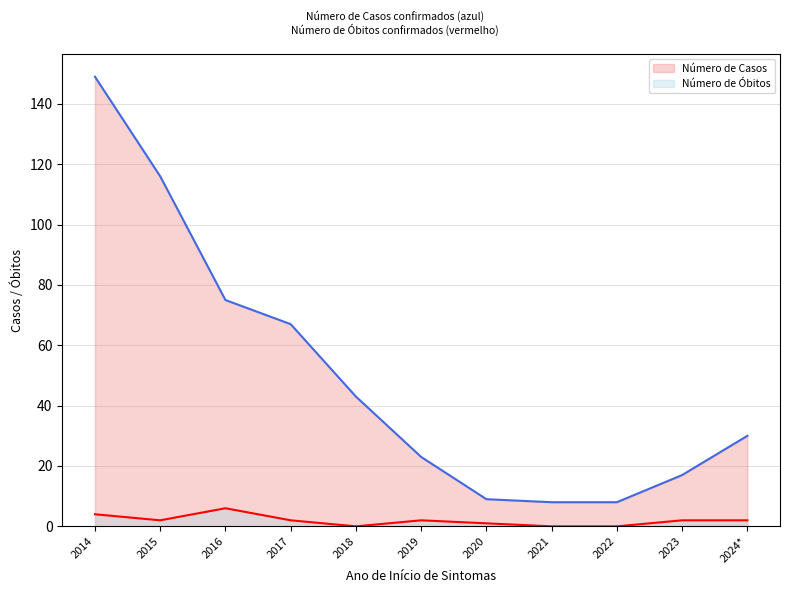

Where does the Número de Óbitos series first go above 2?

2014